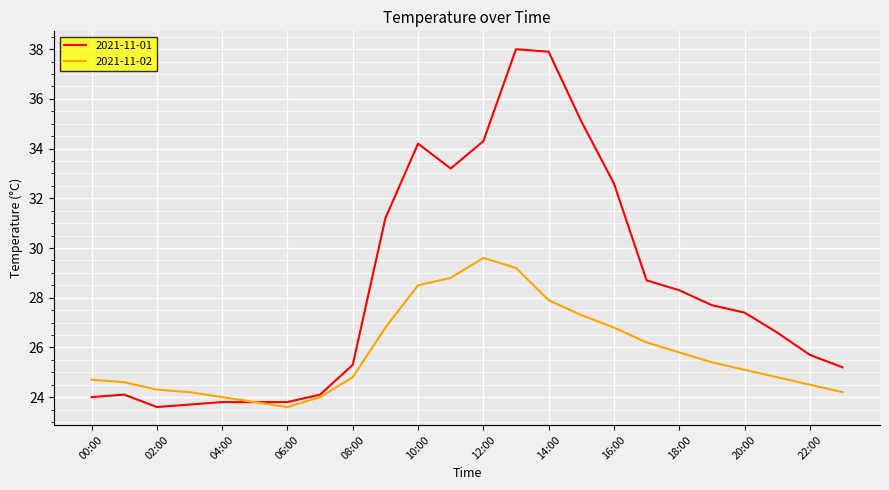

Which series has the largest total across all categories?

2021-11-01